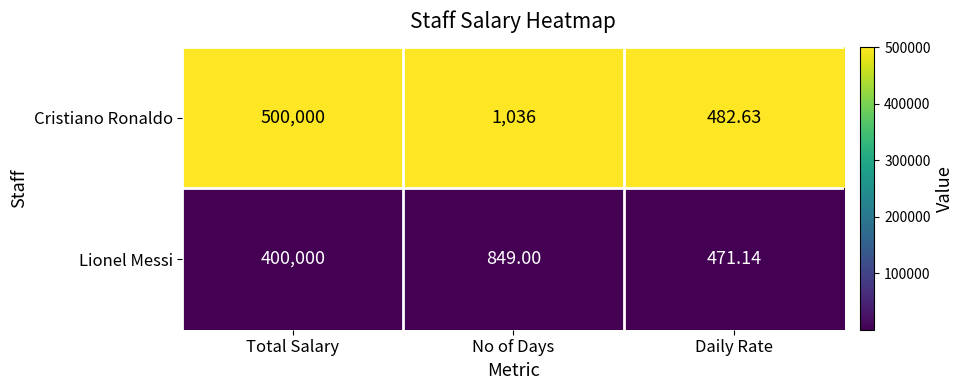

Which series has the largest total across all categories?

Cristiano Ronaldo